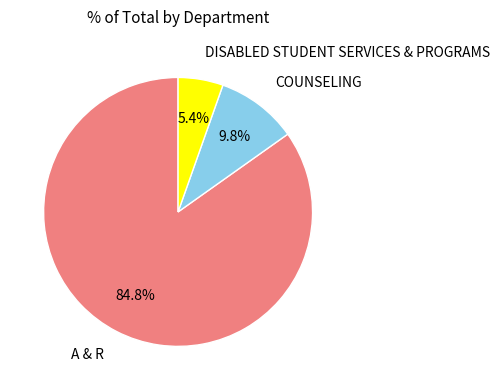

Combined, do COUNSELING and A & R account for over 50%?

Yes